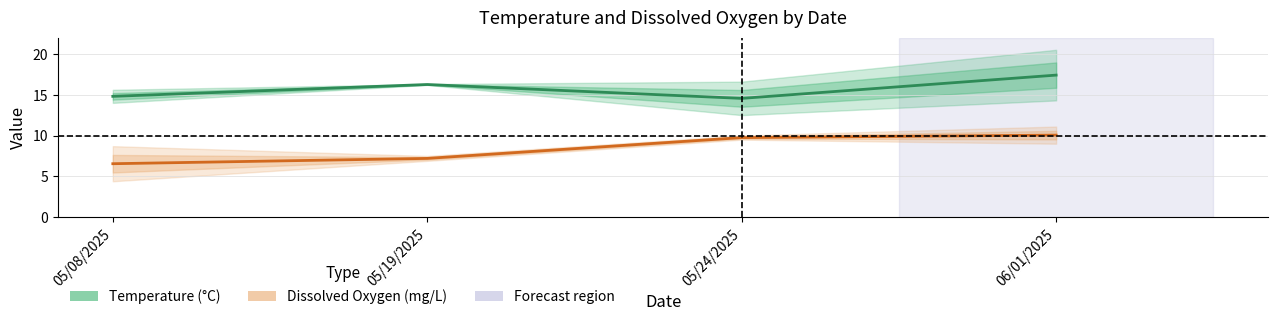

At 05/08/2025, list the series in order from smallest to largest.

Dissolved Oxygen (mg/L), Temperature (°C)